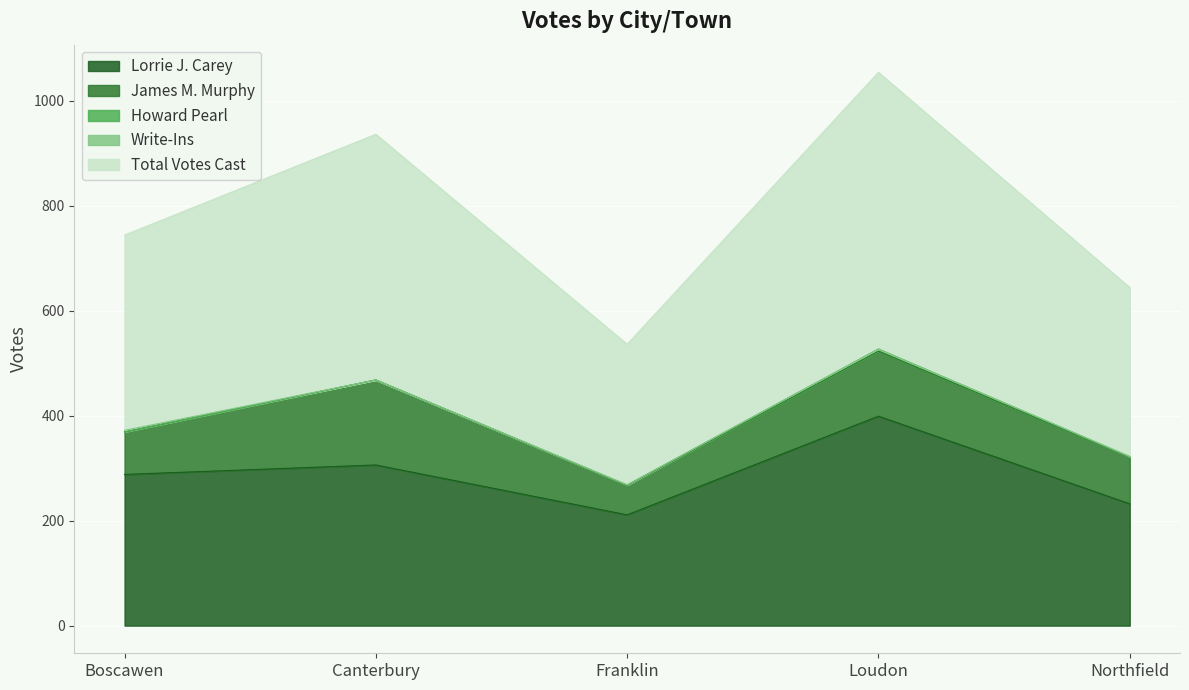

Rank the series by their maximum value, from lowest to highest.

Write-Ins, Howard Pearl, James M. Murphy, Lorrie J. Carey, Total Votes Cast